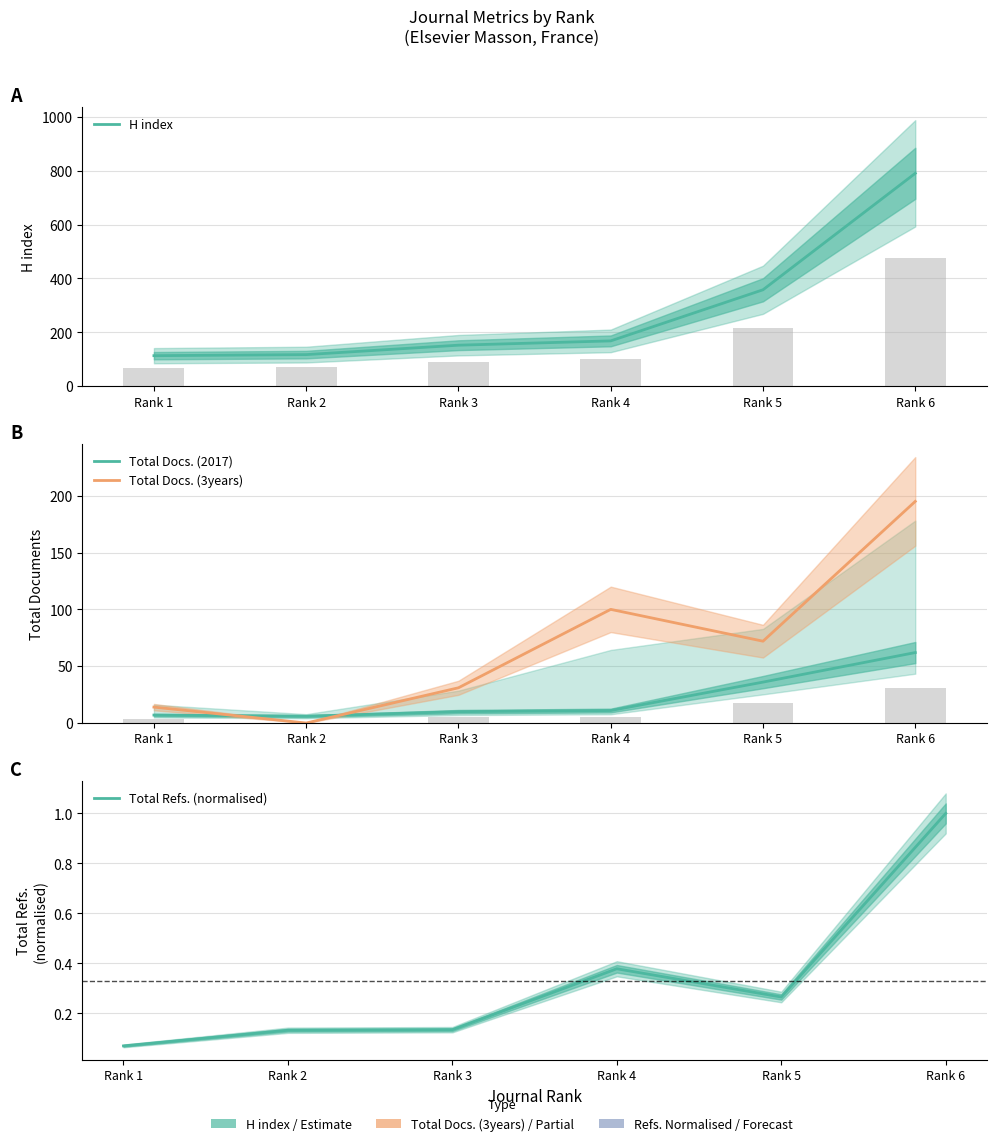

What are all the series names shown in the legend?

H index, Total Docs. (2017), Total Docs. (3years), Total Refs. (normalised)